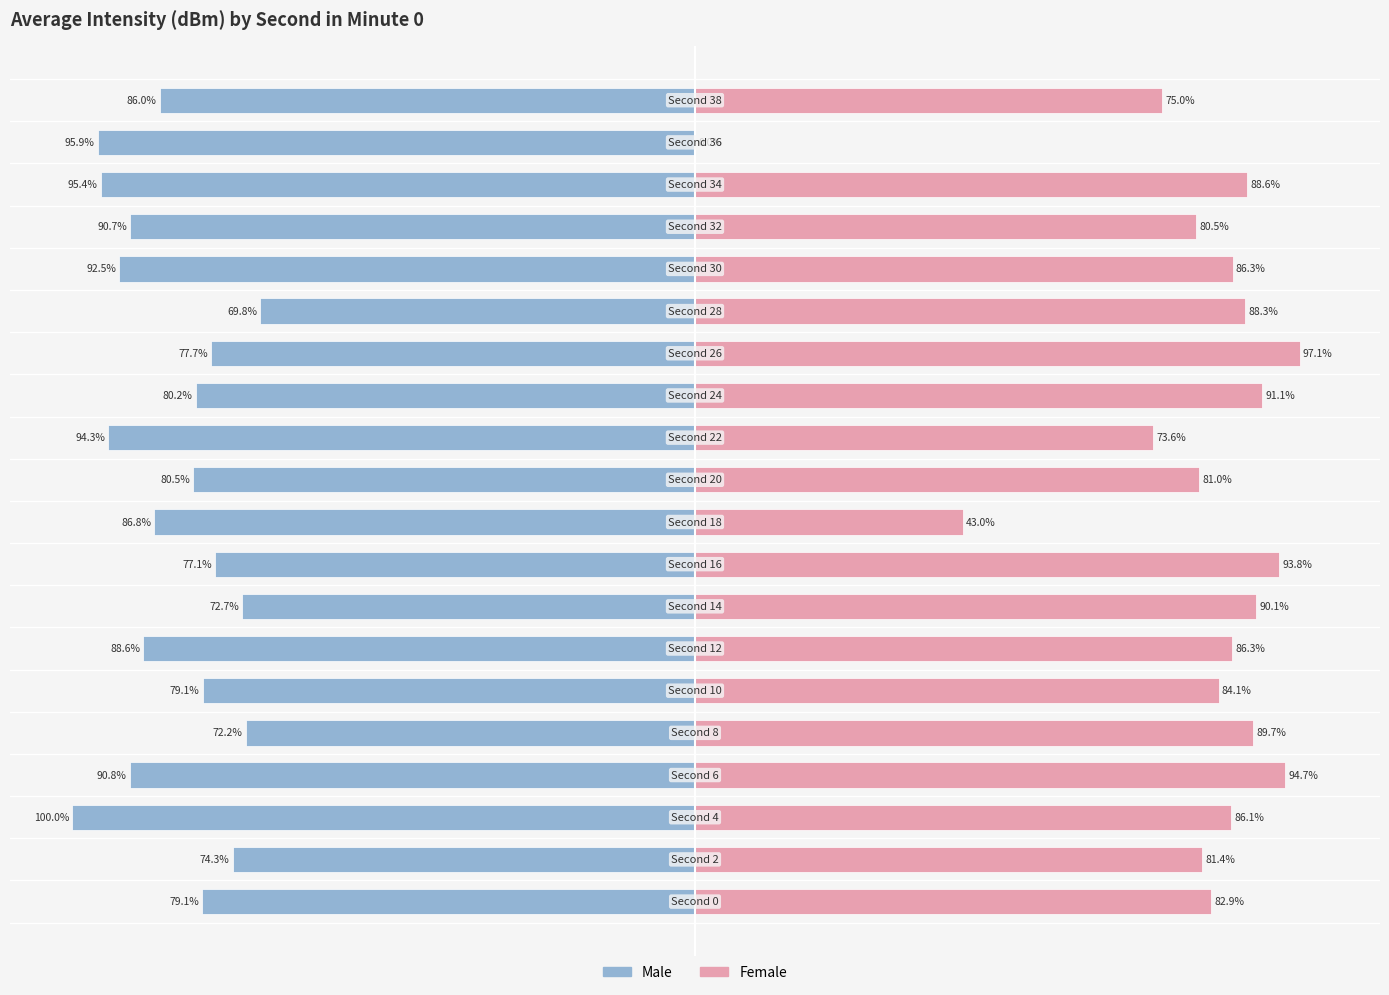

Reading right to left, list all the values displayed in this chart.

Male: -86.0	-95.9	-95.4	-90.7	-92.5	-69.8	-77.7	-80.2	-94.3	-80.5	-86.8	-77.1	-72.7	-88.6	-79.1	-72.2	-90.8	-100.0	-74.3	-79.1
Female: 75.0	0.0	88.6	80.5	86.3	88.3	97.1	91.1	73.6	81.0	43.0	93.8	90.1	86.3	84.1	89.7	94.7	86.1	81.4	82.9